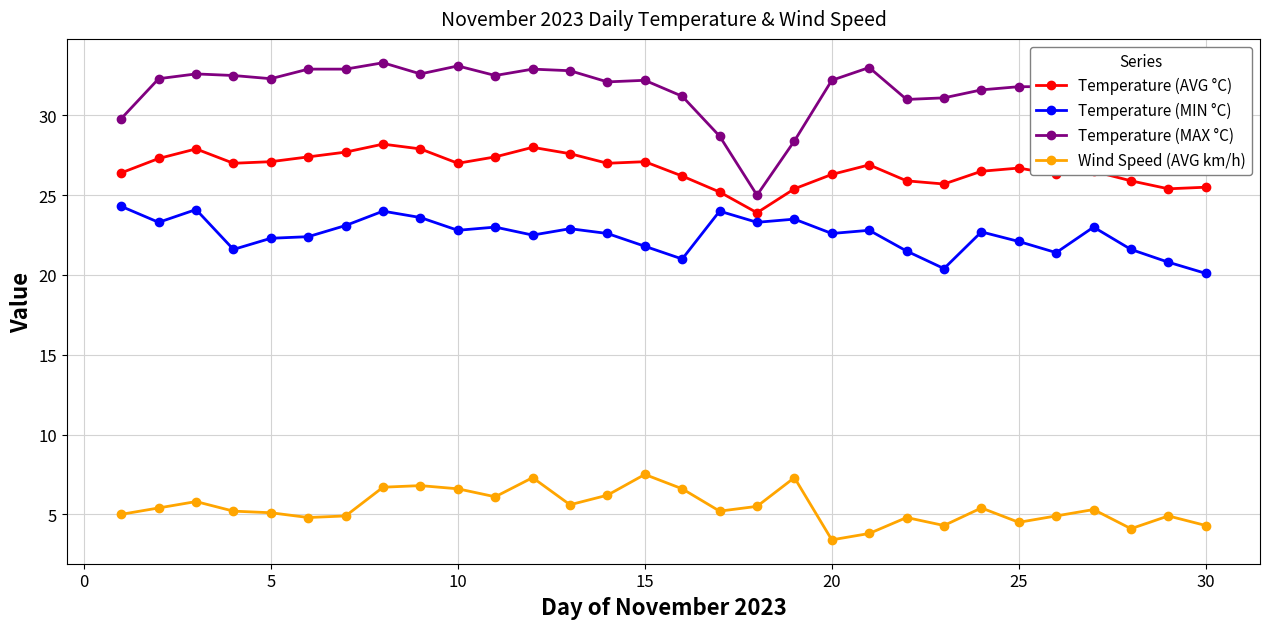

At how many categories does at least one series exceed 15?

30